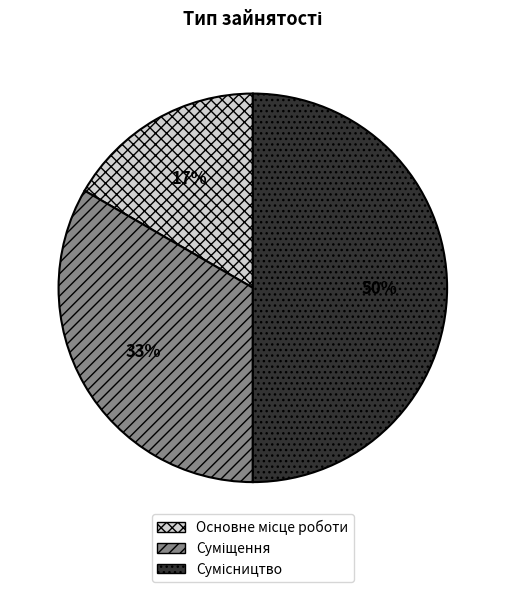

How many slices are in this pie chart?

3